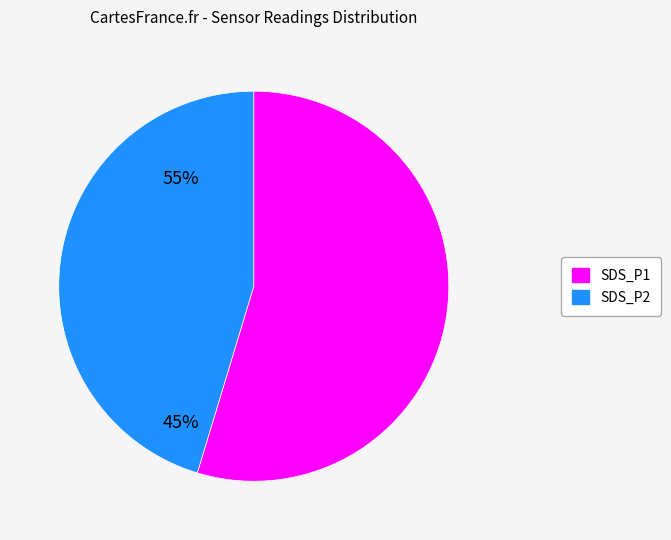

What is the ratio of the value at SDS_P2 to the value at SDS_P1?

0.8